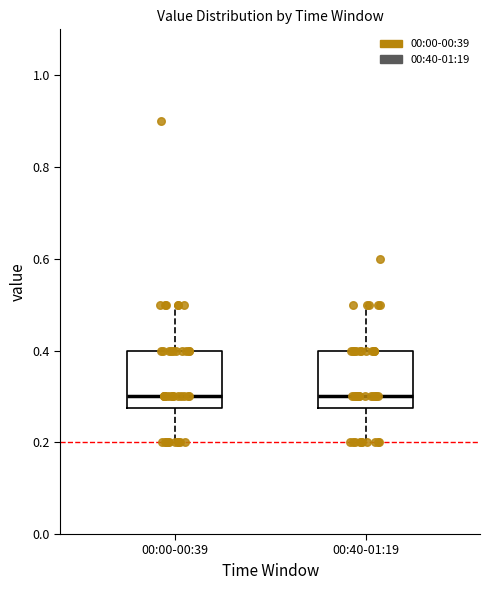

Reading left to right, transcribe this box plot: for each box, give where its median line is, the range the box spans, and where its two whiskers end, as read against the y-axis. The values are not printed on the chart, so give them approximately, as read against the axis.

00:00-00:39: median 0.30, box 0.28 to 0.40, whiskers 0.20 to 0.50
00:40-01:19: median 0.30, box 0.28 to 0.40, whiskers 0.20 to 0.50